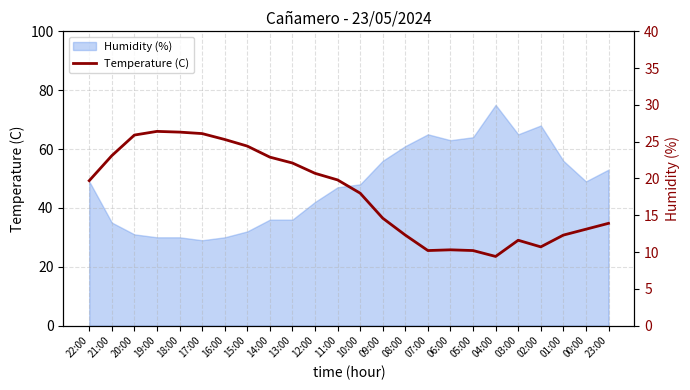

True or false: the data shows 26.1 at 17:00.

True